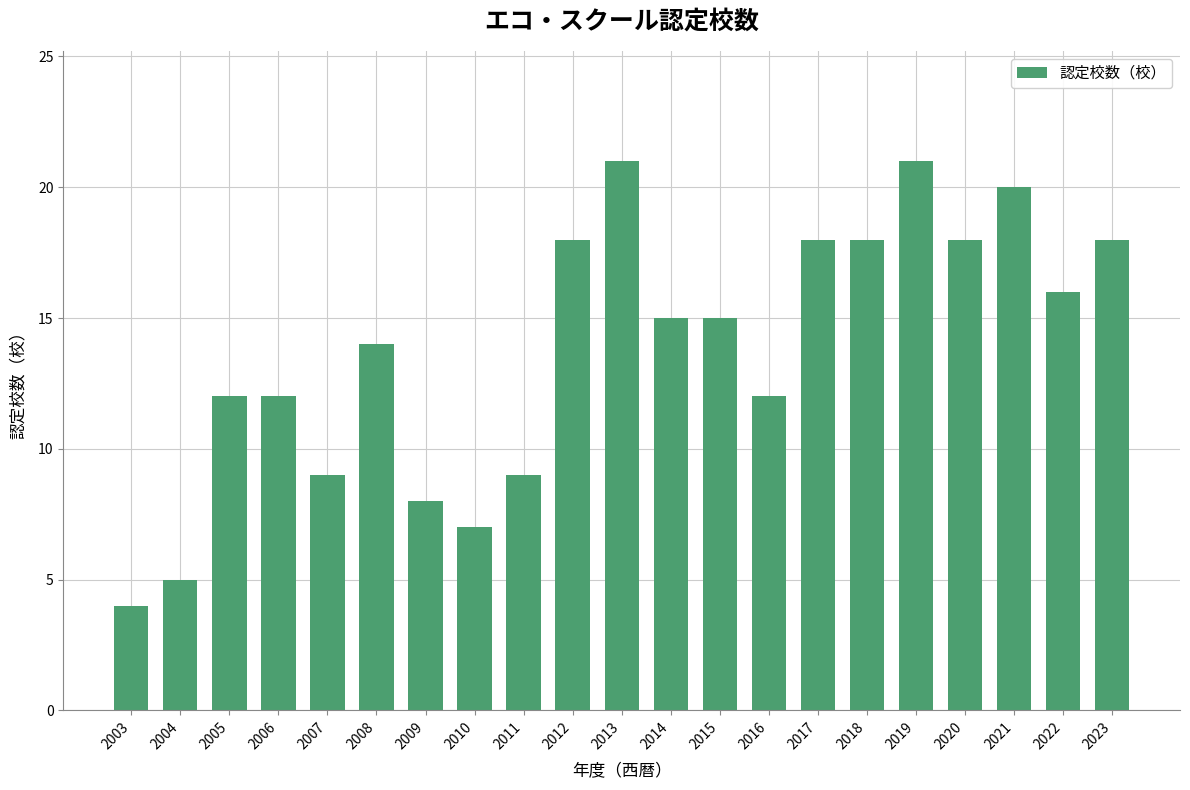

What is the change in value from 2003 to 2018?

+14